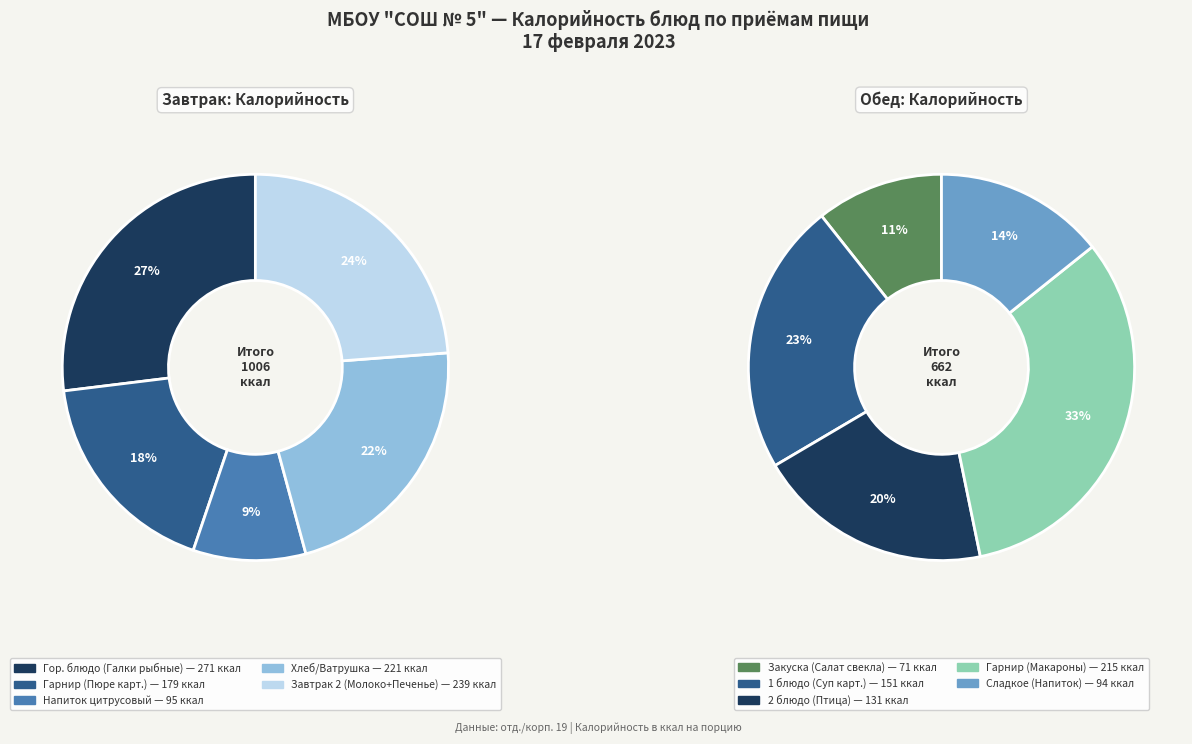

Does Обед (2 блюдо) account for over 50% of the chart?

No